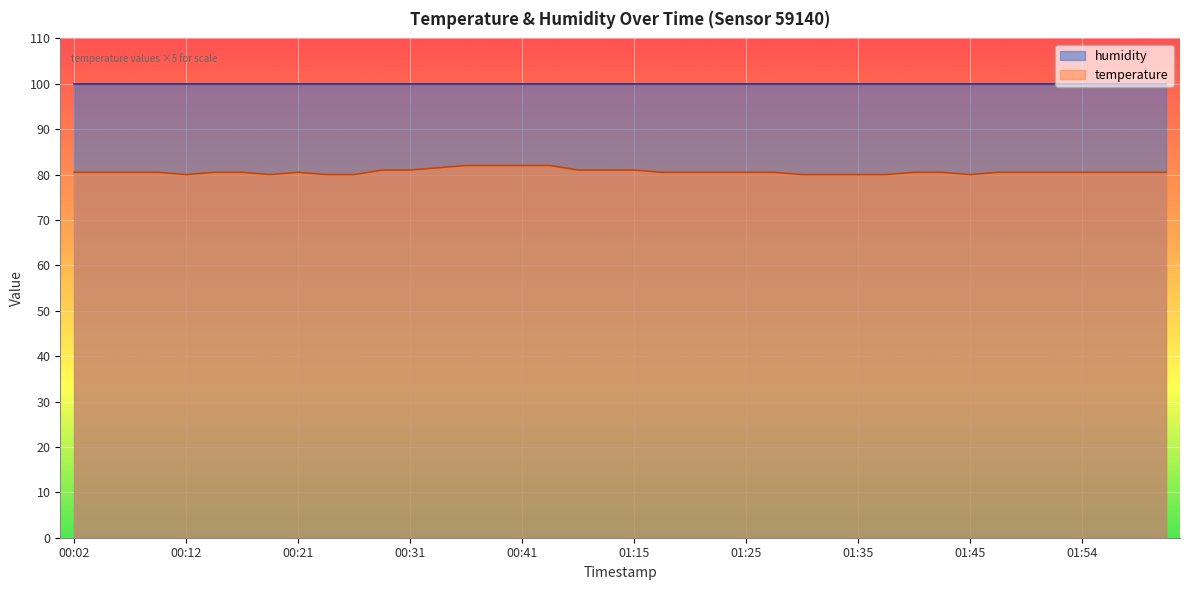

Between 00:02 and 01:13, which is larger?

01:13